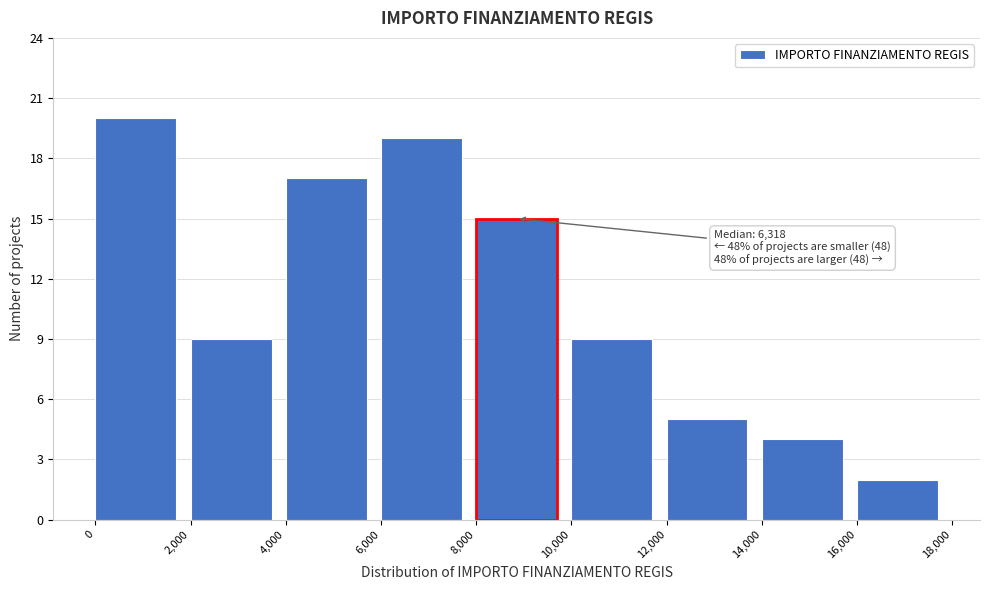

Over which range of the x-axis is the bar tallest?

0 to 2,000